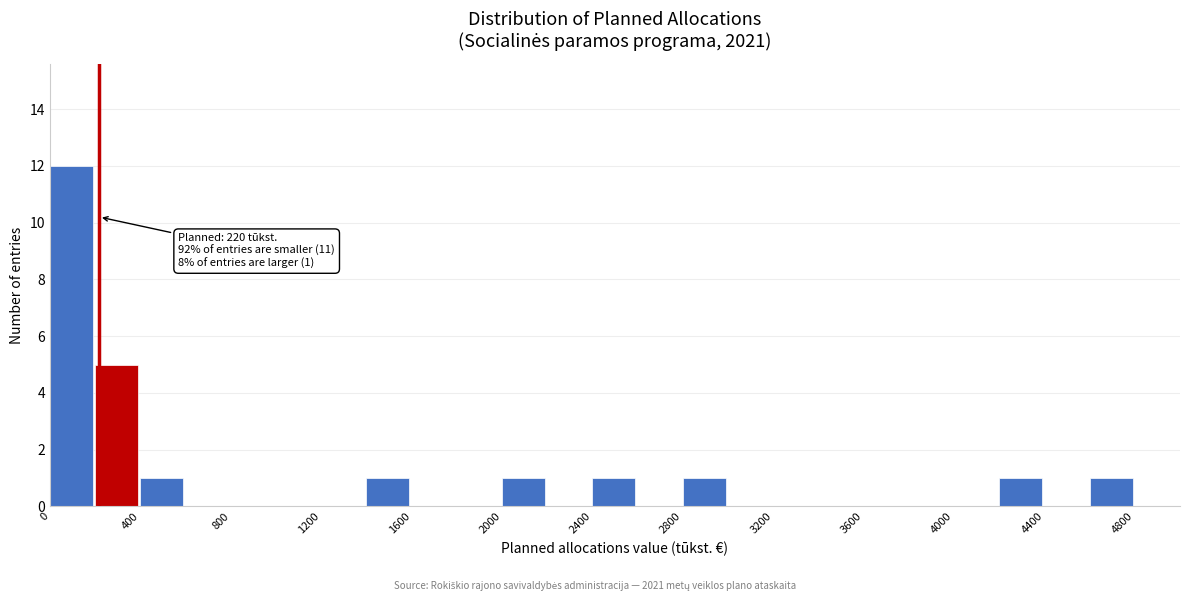

Over which range of the x-axis is the bar tallest?

0 to 200